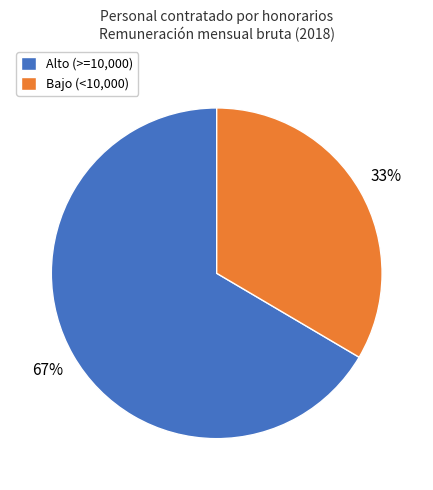

How many segments does this pie chart have?

2